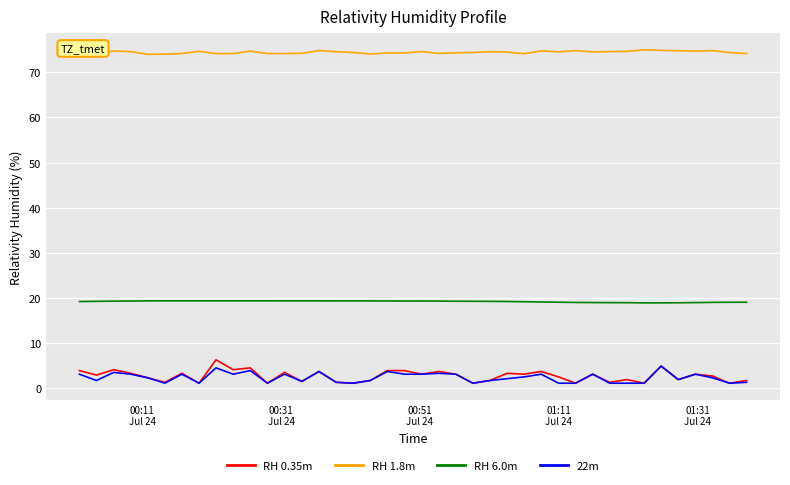

Which series has the widest spread of values?

RH 0.35m